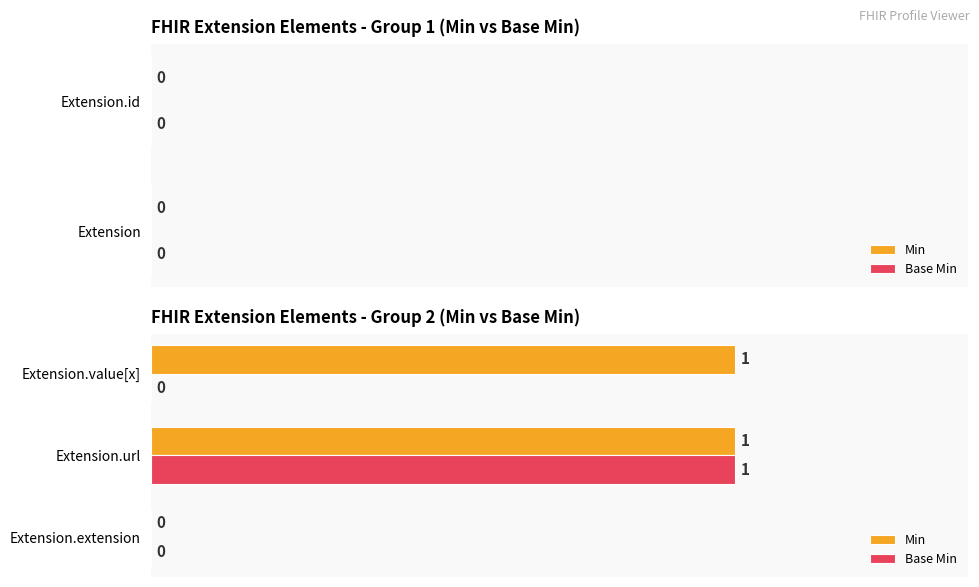

What are all the series names shown in the legend?

Min, Base Min